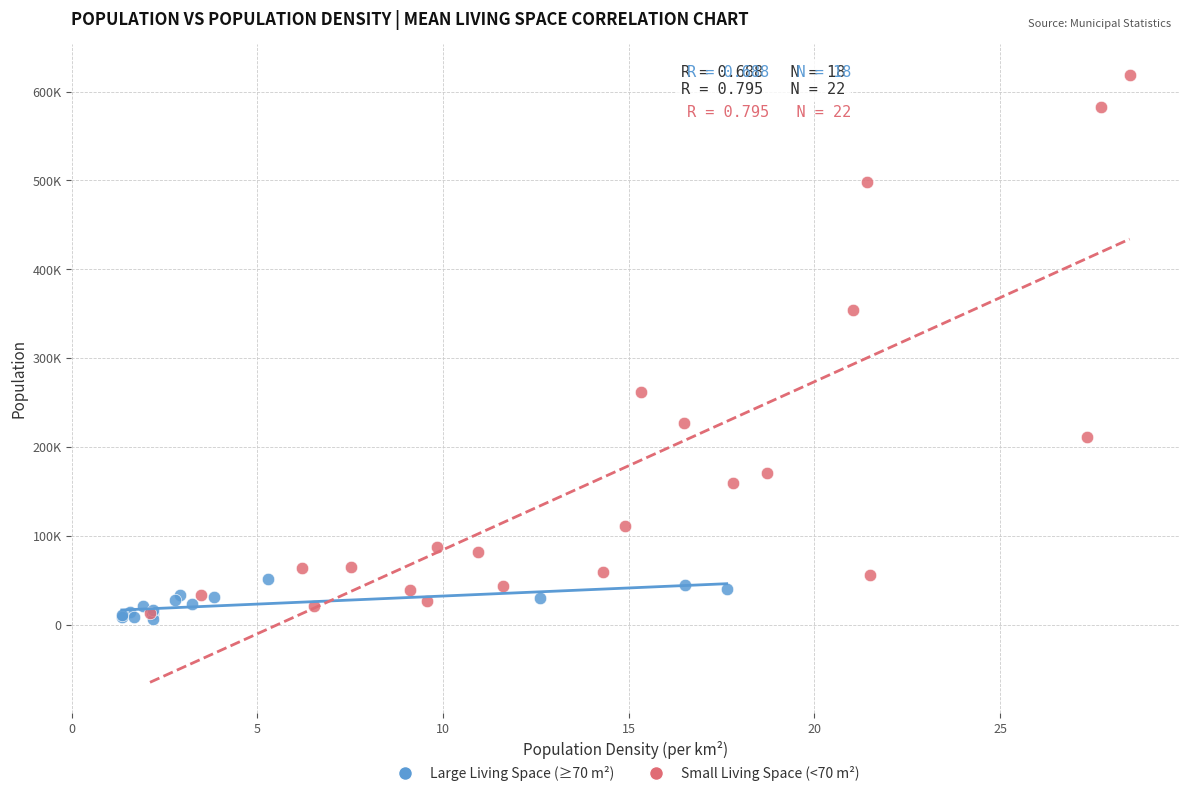

Which series has the widest spread of Y values?

Small Living Space (<70 m²)